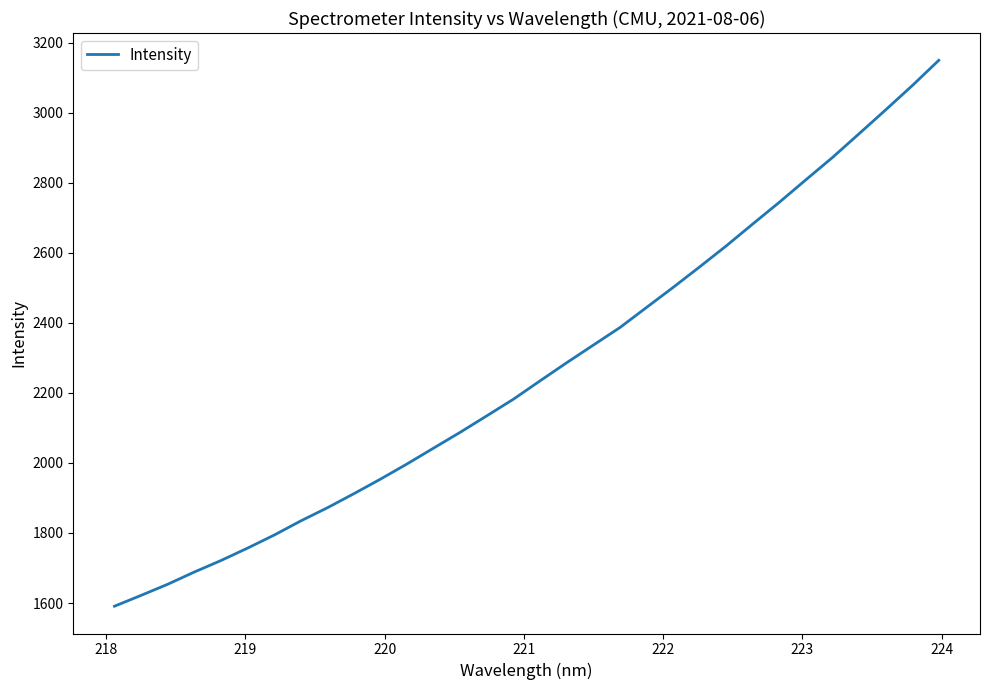

What is the smallest value displayed?

1590.9